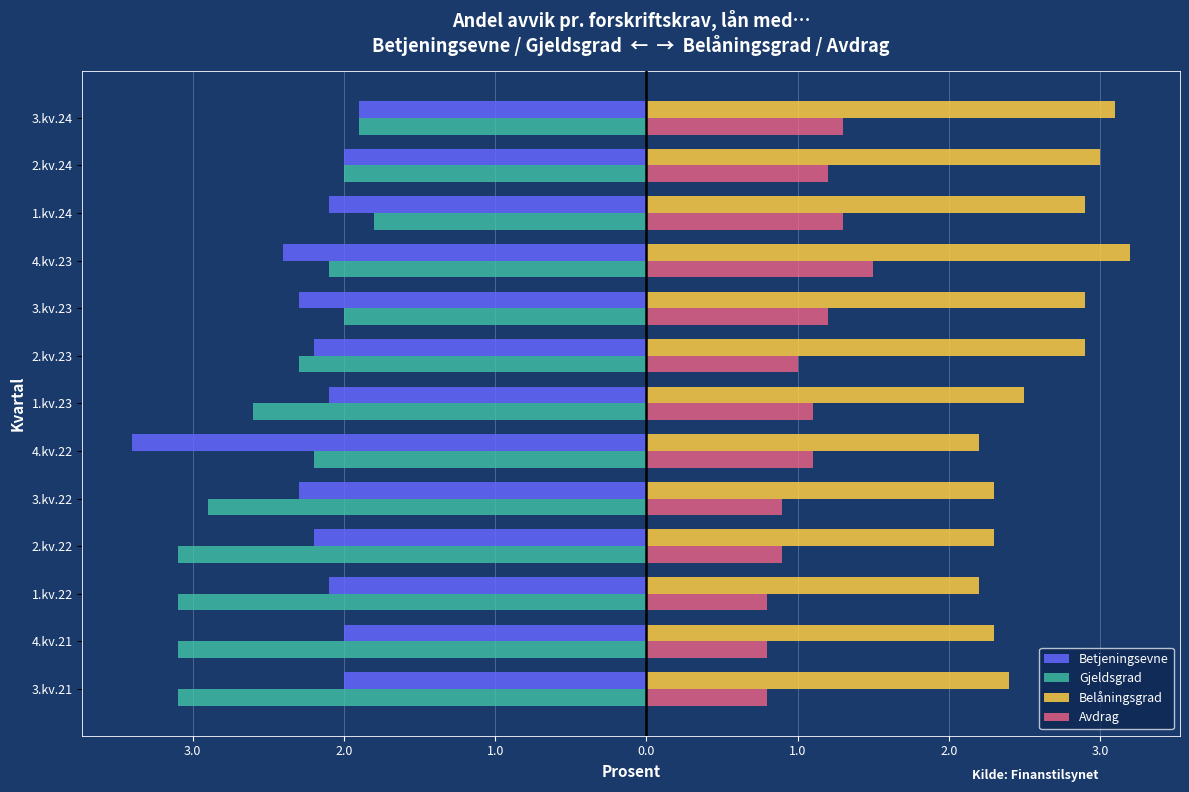

What are all the series names shown in the legend?

Betjeningsevne, Gjeldsgrad, Belåningsgrad, Avdrag